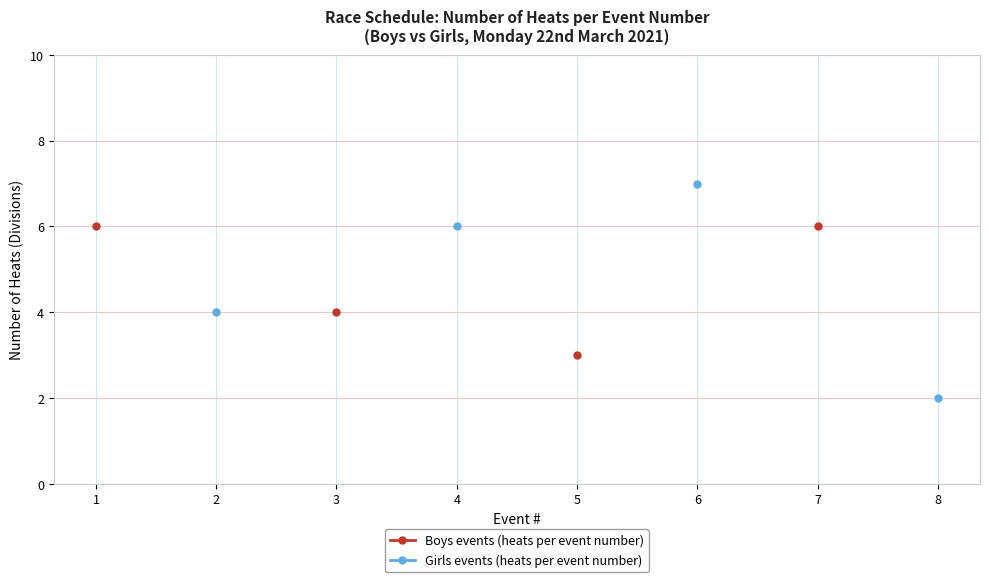

True or false: Boys events (heats per event number) and Girls events (heats per event number) cross at least once.

False